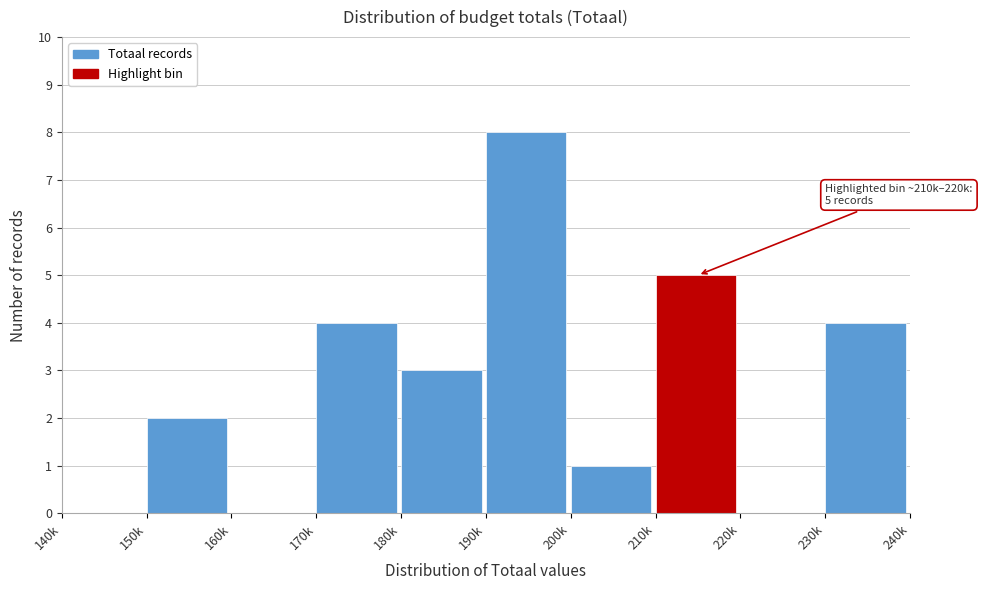

Reading right to left, list all the values displayed in this chart.

230k=4	220k=0	210k=5	200k=1	190k=8	180k=3	170k=4	160k=0	150k=2	140k=0